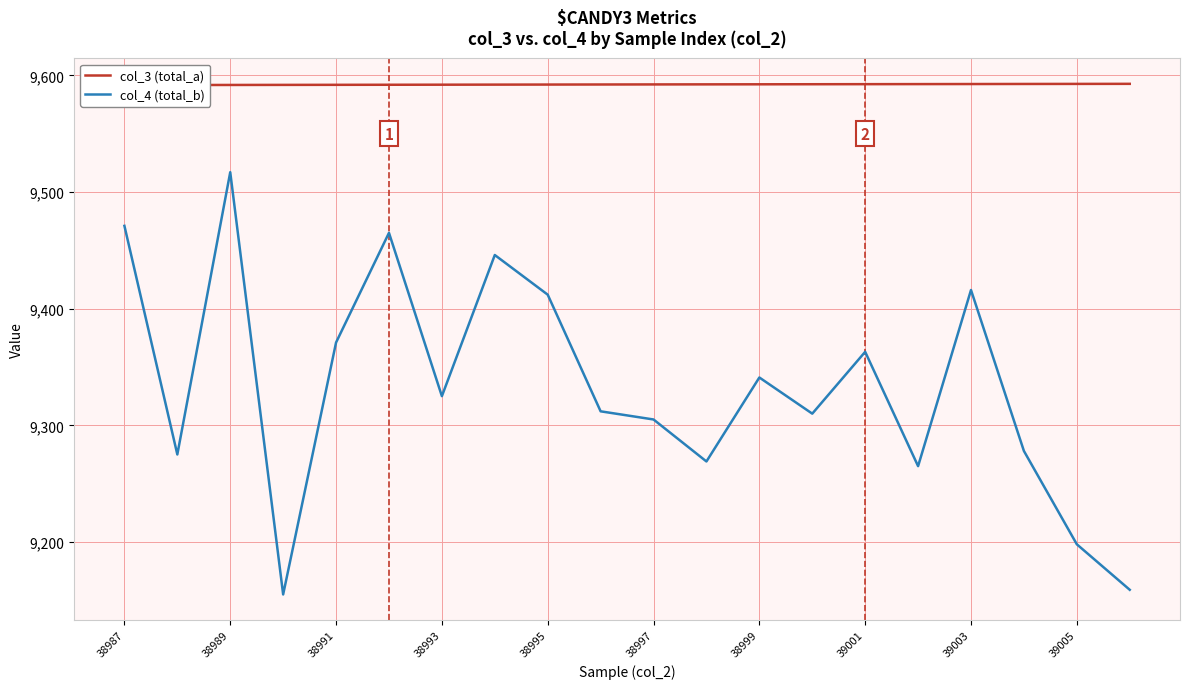

What is the highest value of the col_4 (total_b) series?

9517